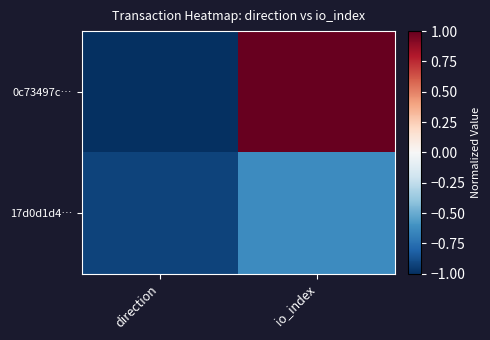

Between io_index and direction, which is larger?

io_index